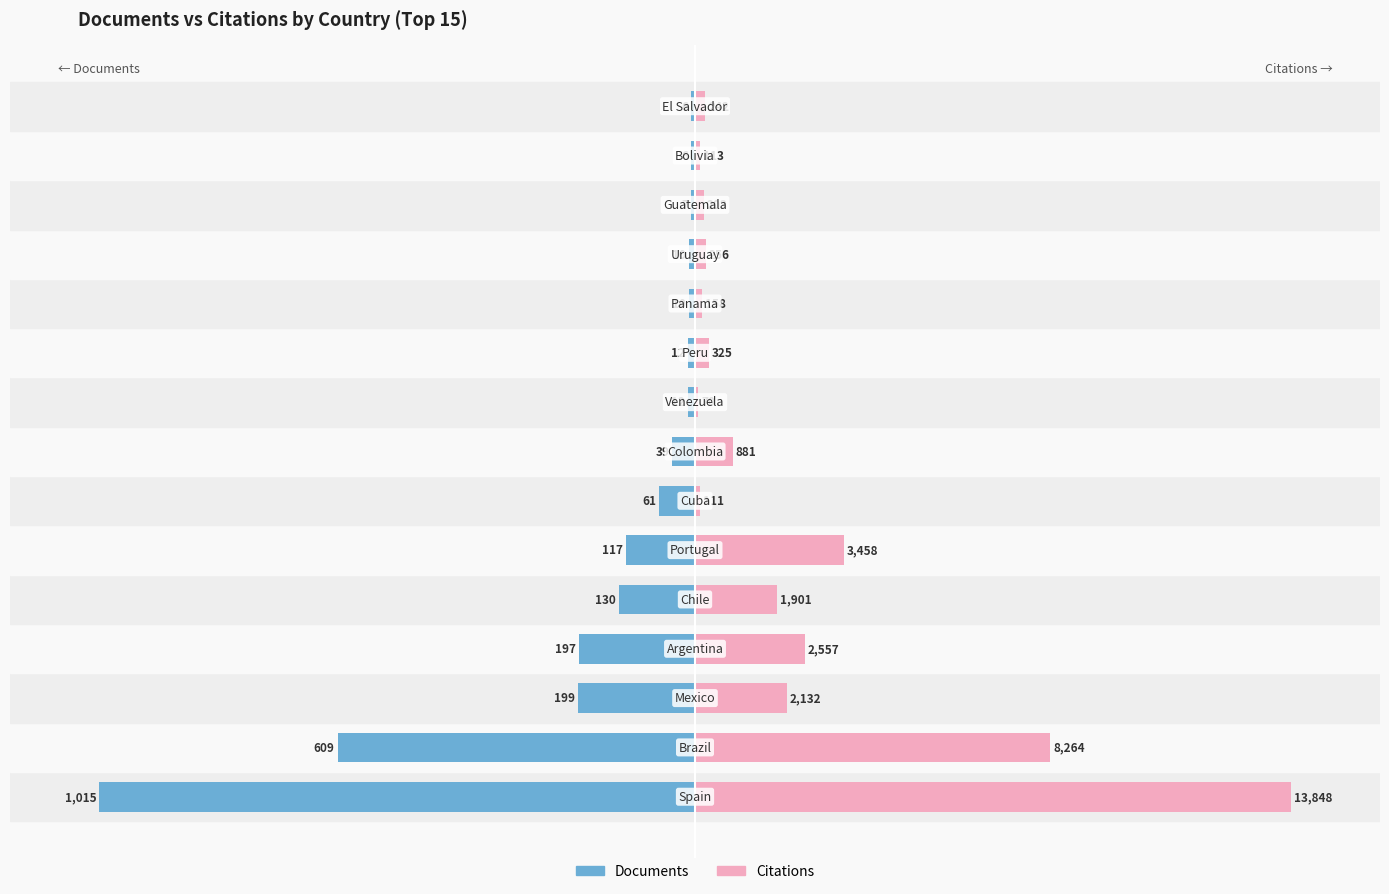

The value of Citations at 14 is 3.1. True or false?

False